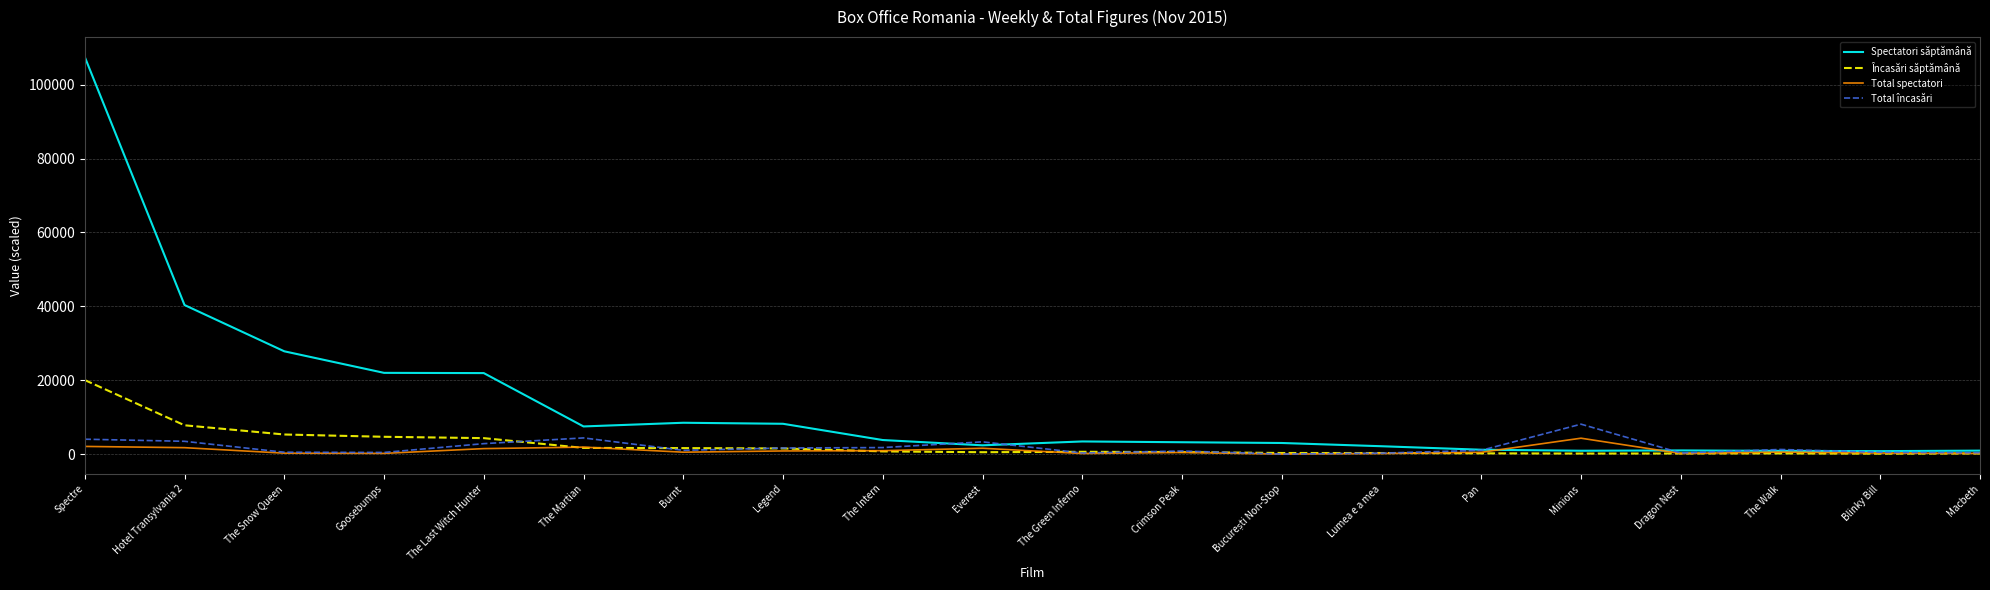

Which category has the highest value across all series?

Spectre